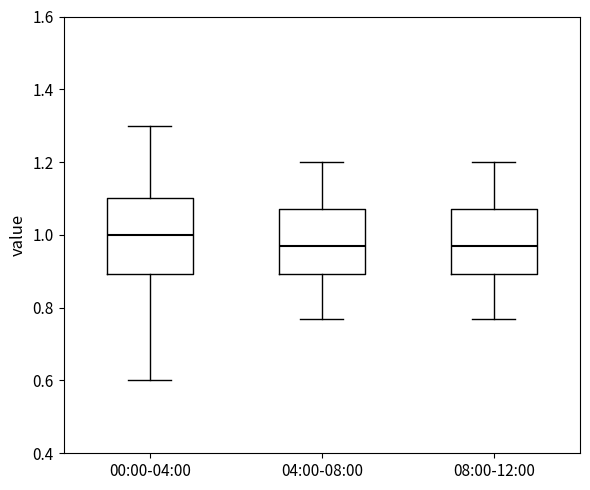

Reading left to right, read every box against the y-axis: the position of its median line, the range the box covers, and the ends of its whiskers. The values are not printed on the chart, so give them approximately, as read against the axis.

00:00-04:00: median 1.00, box 0.90 to 1.10, whiskers 0.60 to 1.30
04:00-08:00: median 0.98, box 0.90 to 1.08, whiskers 0.78 to 1.20
08:00-12:00: median 0.98, box 0.90 to 1.08, whiskers 0.78 to 1.20